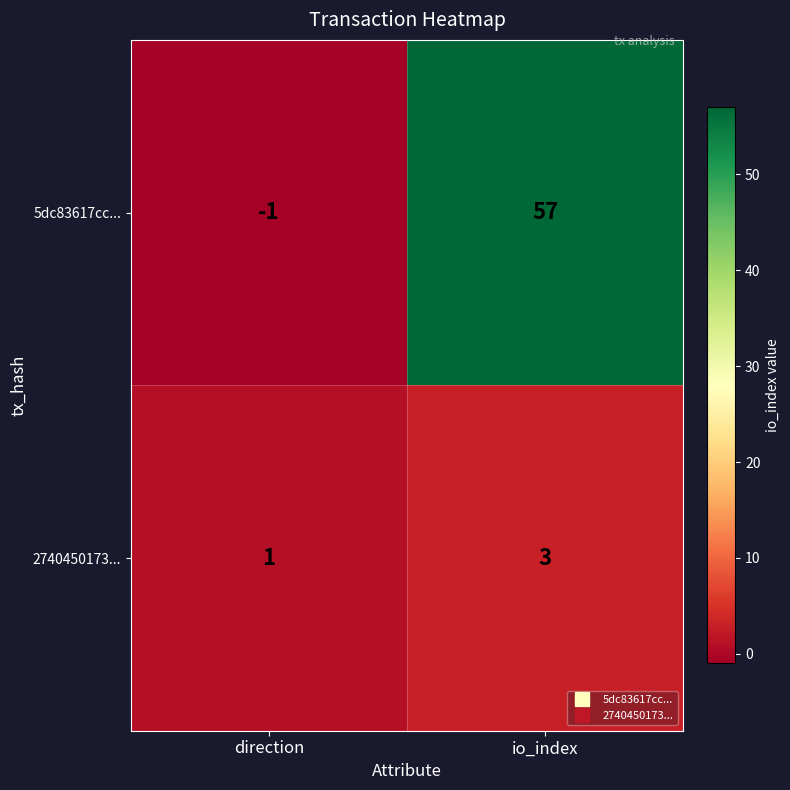

What is the sum of all 2740450173... values?

4